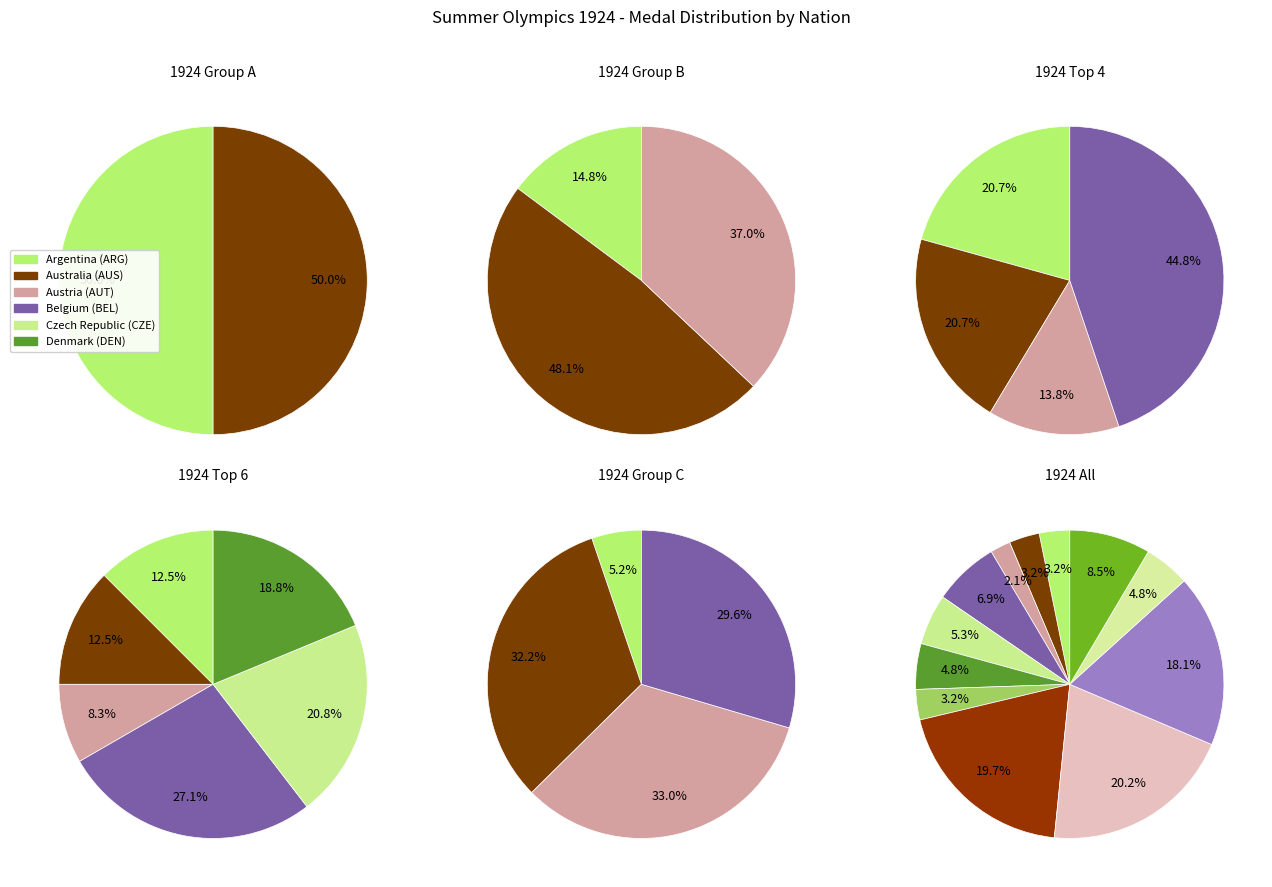

Count the number of slices in the pie.

12